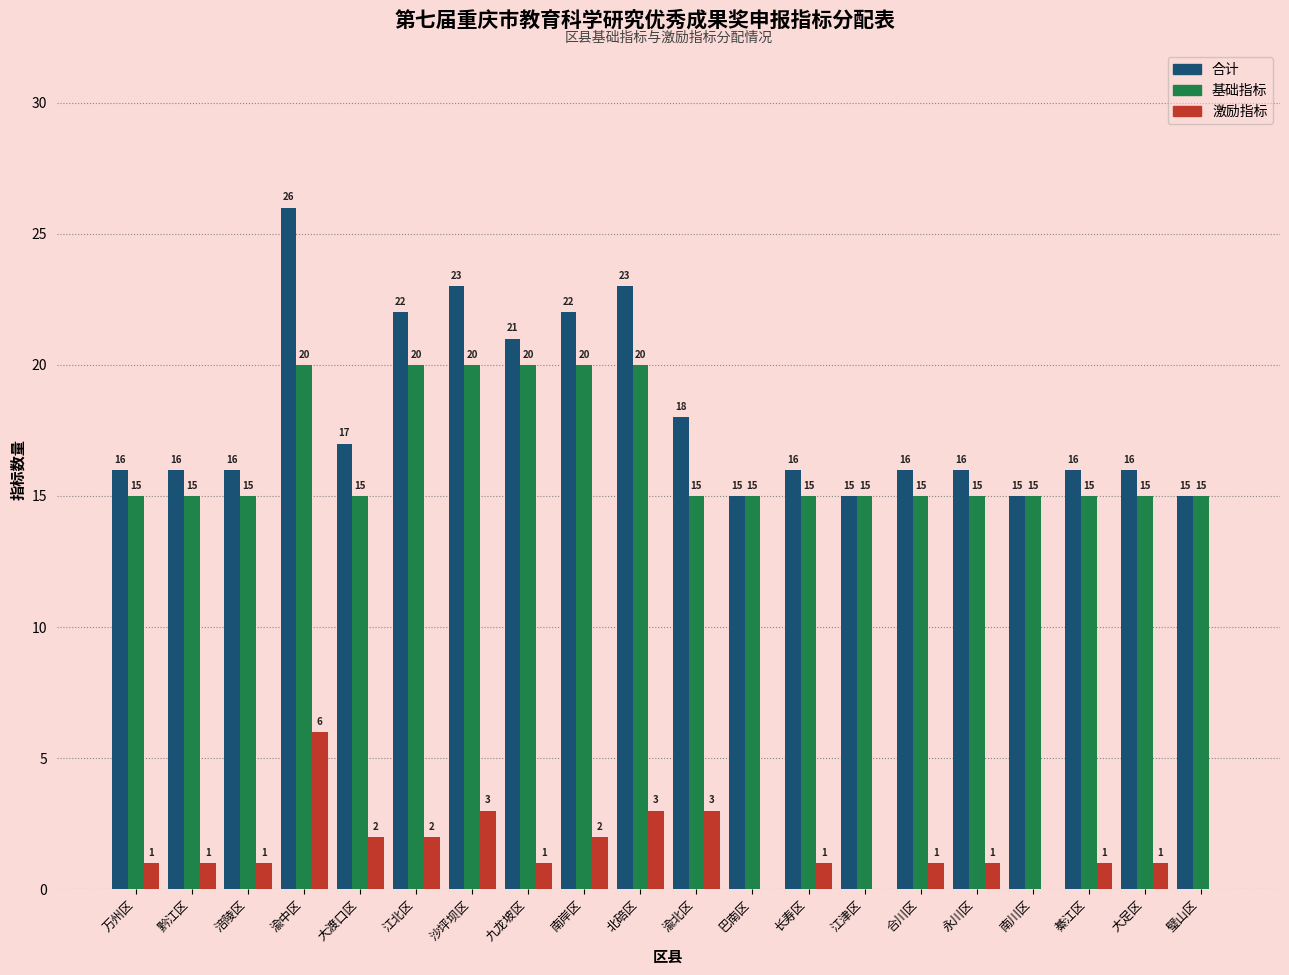

What is the total value across all series at 大渡口区?

34